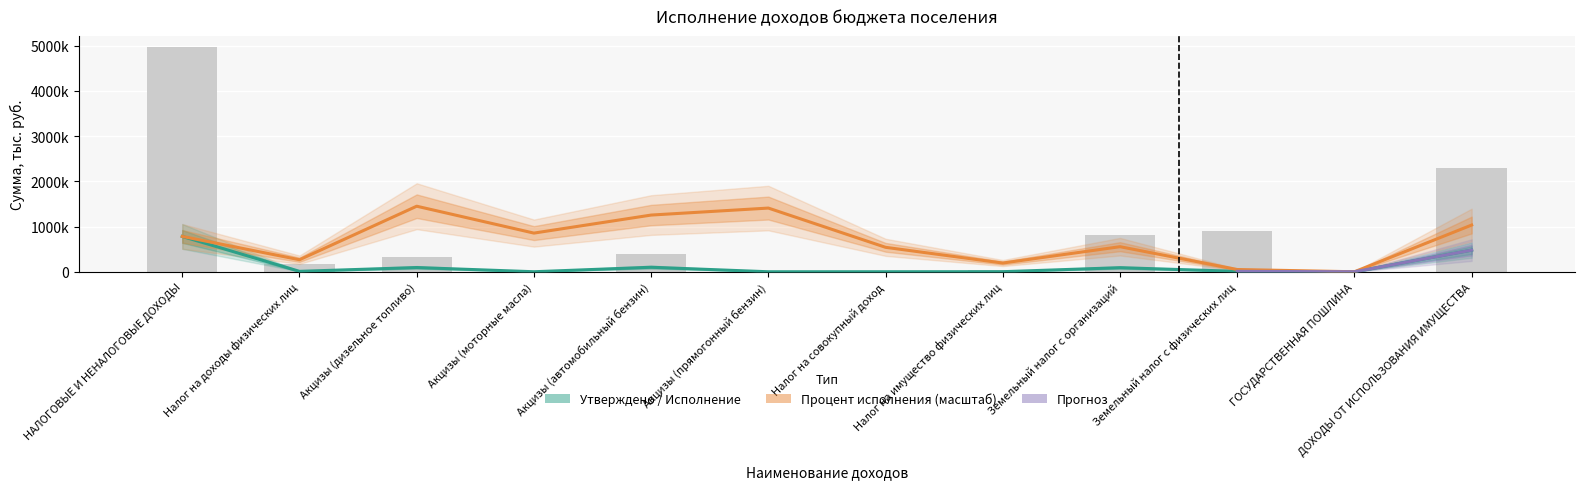

What value does the Утверждено (тыс. руб.) series have at Акцизы (моторные масла)?

2230.0